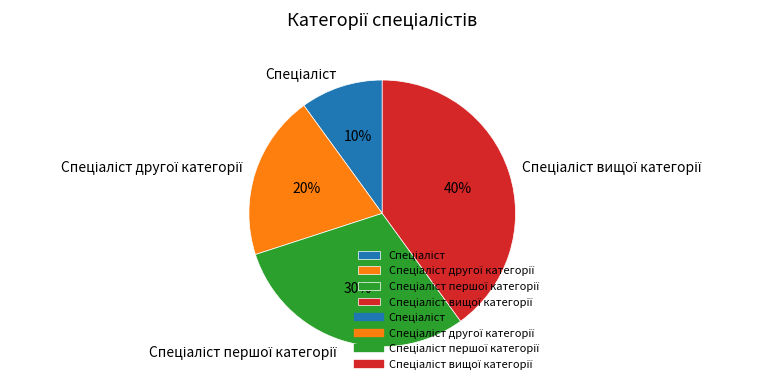

Is there a majority slice in this chart?

No